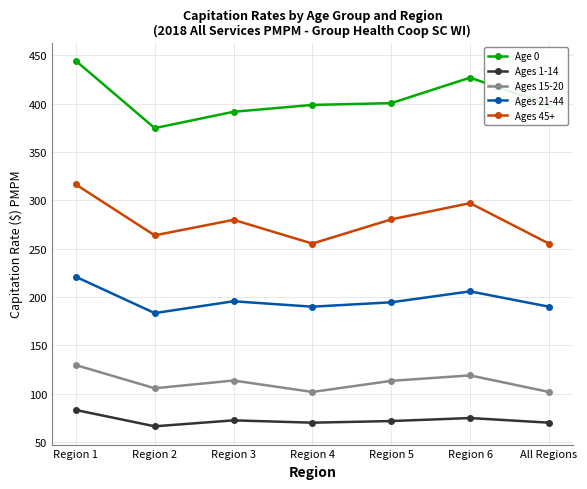

At which label does Ages 21-44 reach its minimum?

Region 2